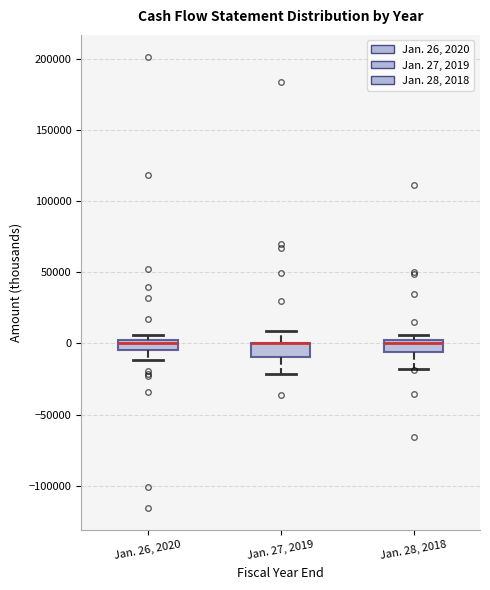

Where is the upper edge of the box for Jan. 26, 2020 on the y-axis? The values are not printed on the chart, so give them approximately, as read against the axis.

5000